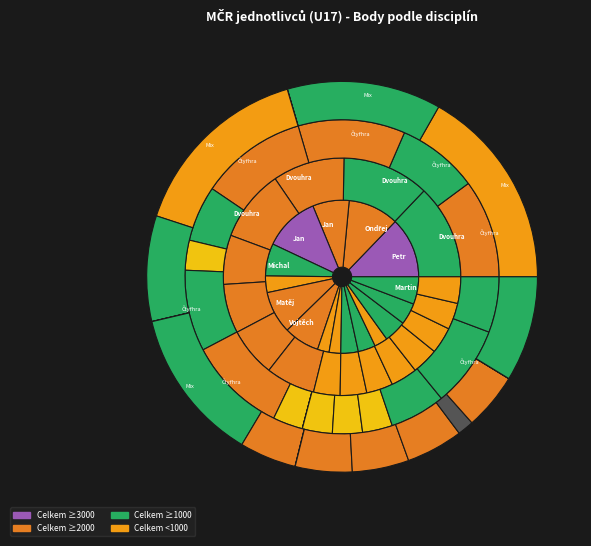

To the nearest percent, what is the difference between the largest and smallest slice percentages?

9%